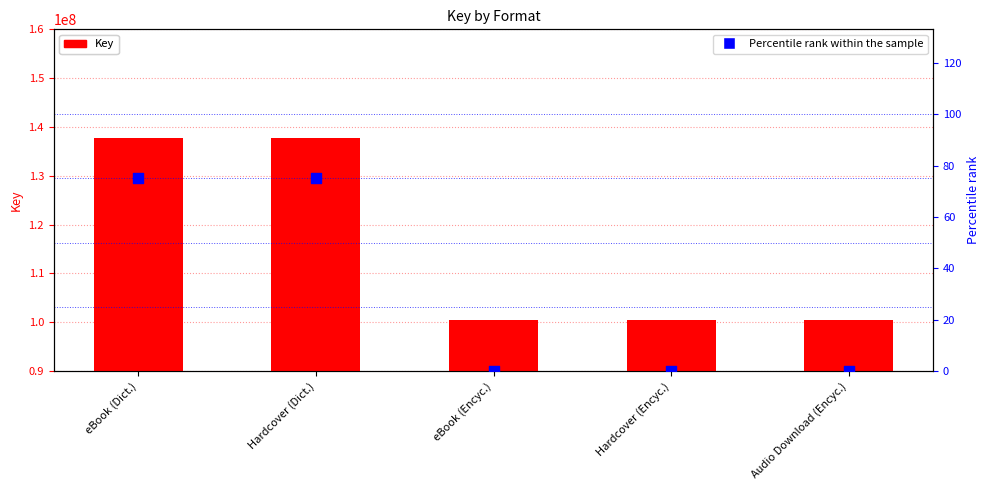

At how many categories does at least one series exceed 53045502?

5